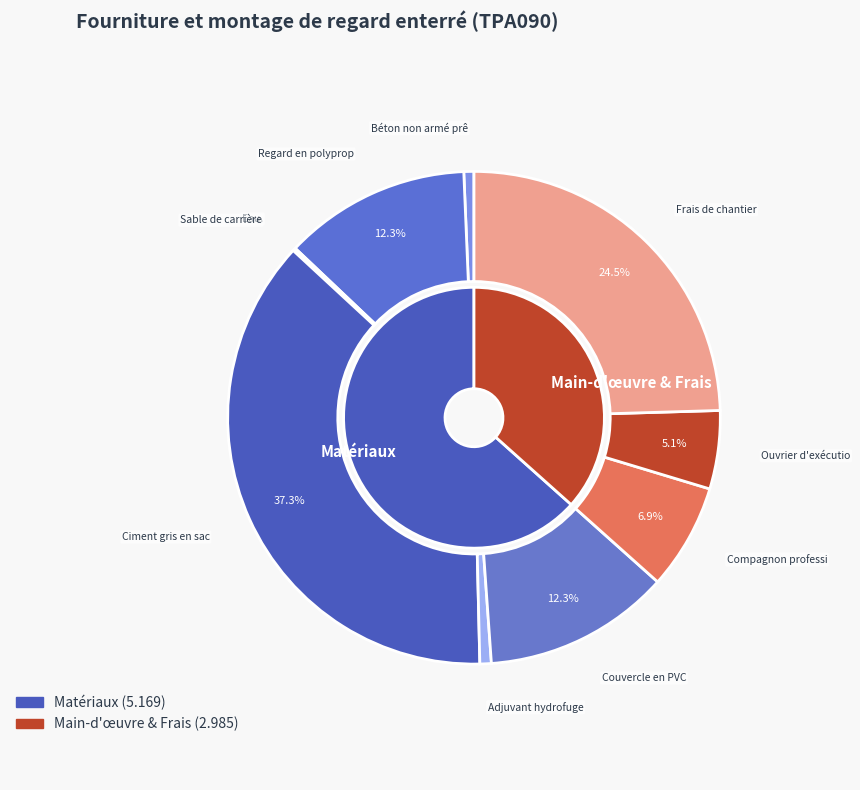

To the nearest percent, what is the combined percentage of Eau. and Ouvrier d'exécution I/OE1?

5%